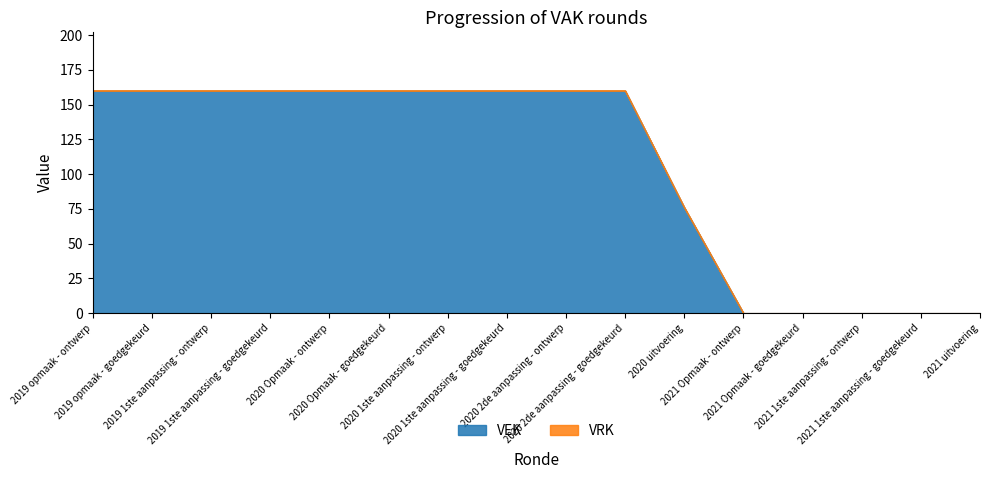

The VEK series shows 34 at 2020 1ste aanpassing - ontwerp. True or false?

False